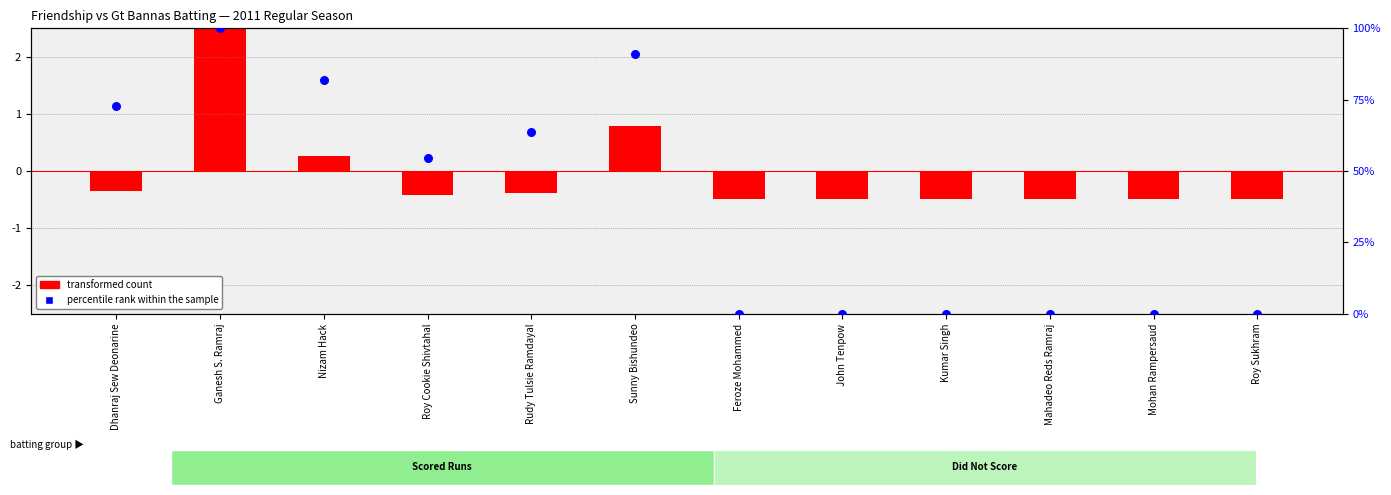

Is the value of transformed count at John Tenpow greater than the value of percentile rank within the sample at Roy Sukhram?

No